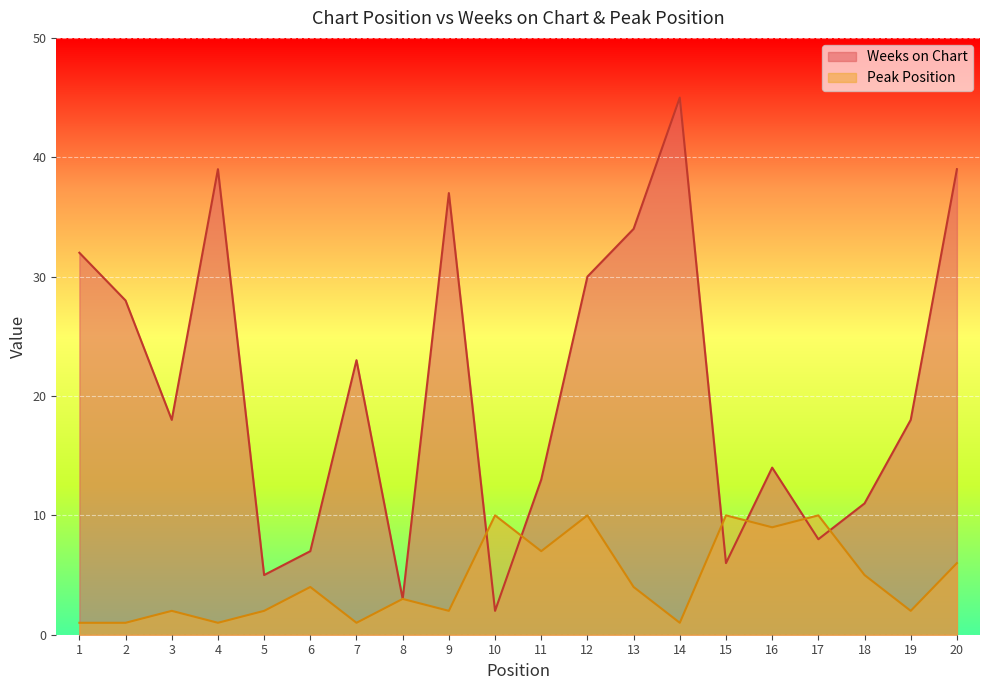

Reading right to left, extract all data points from this chart.

Weeks on Chart: 39	18	11	8	14	6	45	34	30	13	2	37	3	23	7	5	39	18	28	32
Peak Position: 6	2	5	10	9	10	1	4	10	7	10	2	3	1	4	2	1	2	1	1